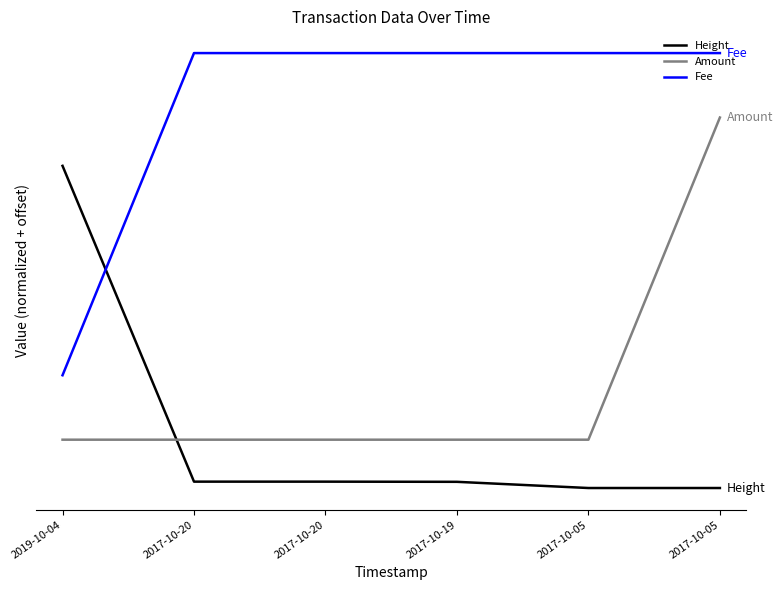

Does the chart have visible grid lines?

No